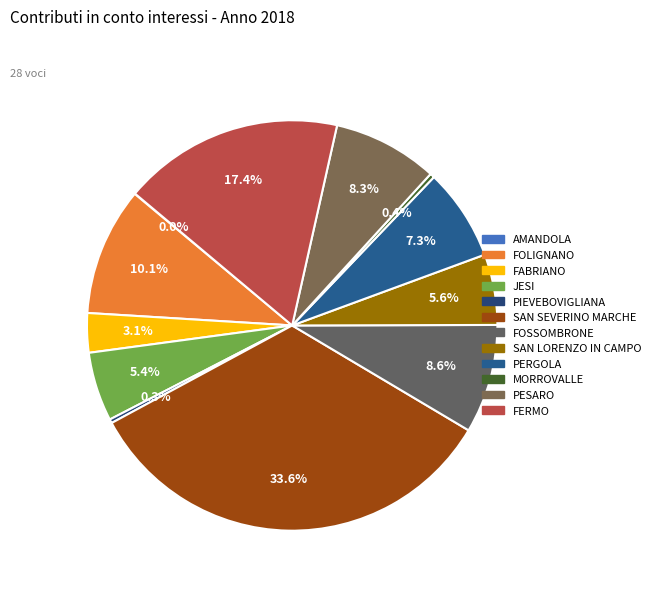

Which category has the smallest portion of the pie?

AMANDOLA